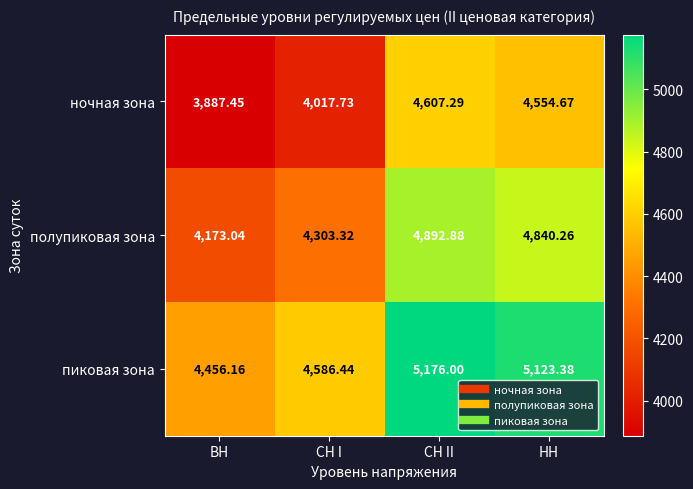

Which label corresponds to the largest value in the chart?

СН II